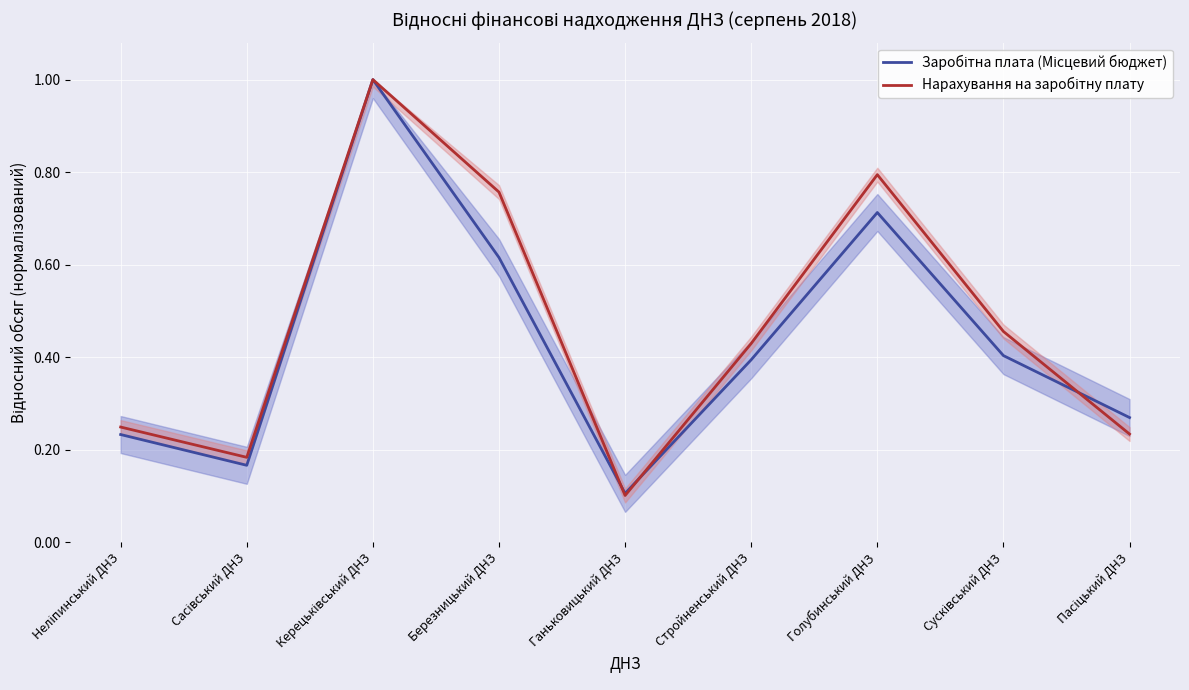

Which category has the highest value across all series?

Керецьківський ДНЗ